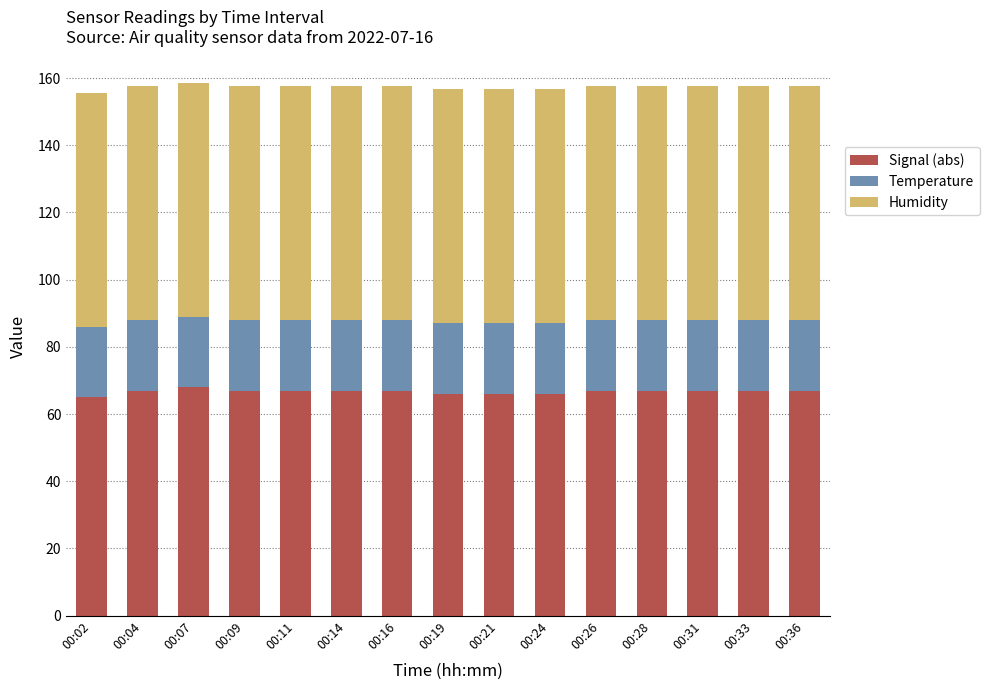

What is the total value across all series at 00:11?

157.5